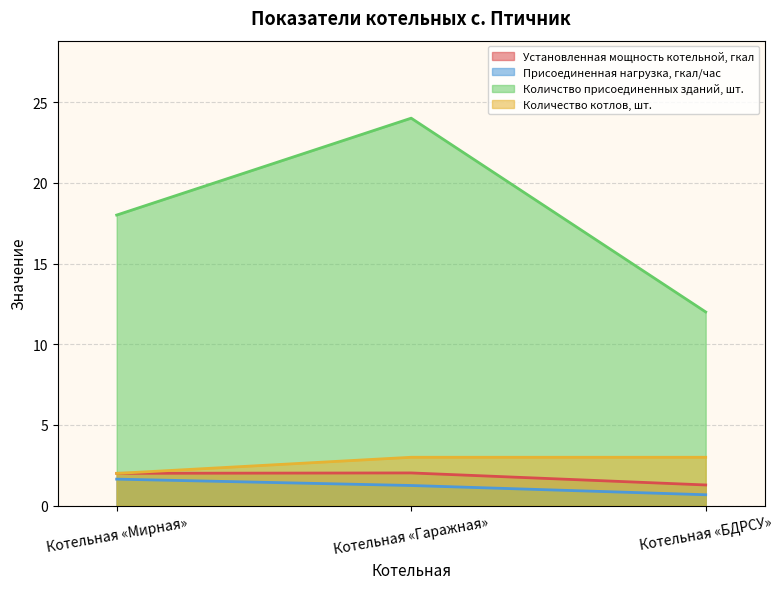

At how many categories does at least one series exceed 11?

3